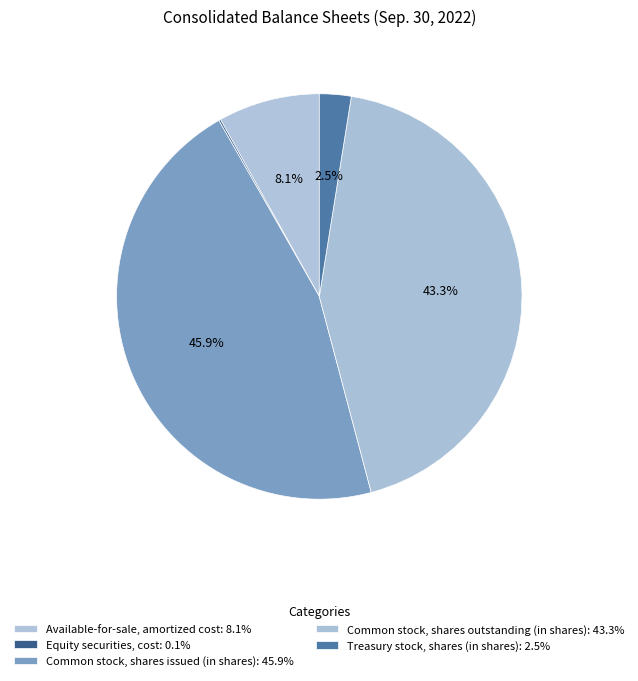

What is the smallest slice in the pie chart?

Equity securities, cost